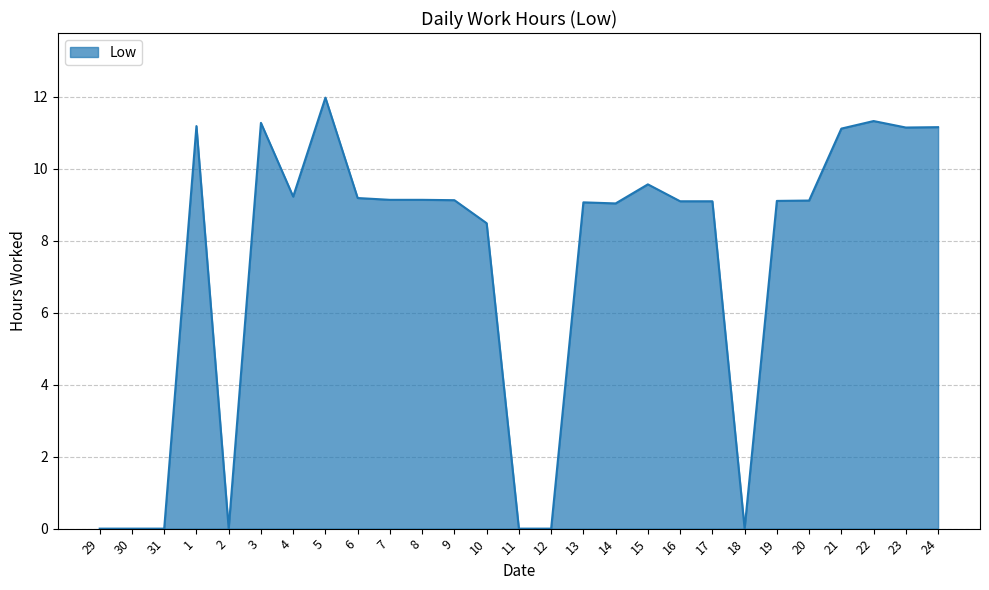

What is the sum of all values?

197.6